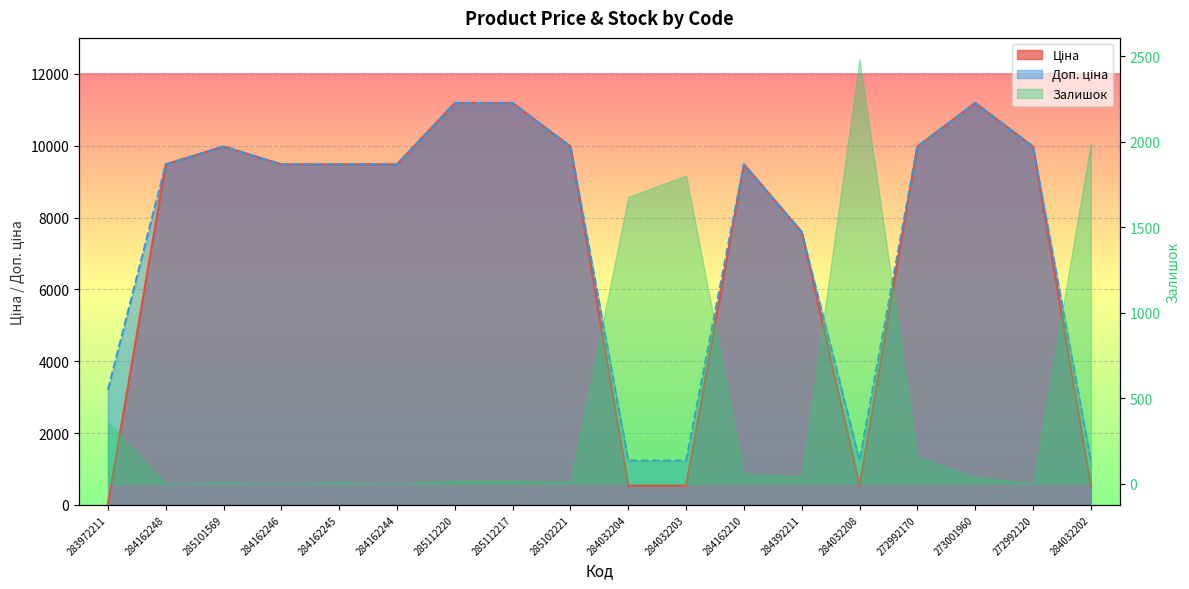

True or false: Доп. ціна has a value of 9480.1 at 284162244.

True